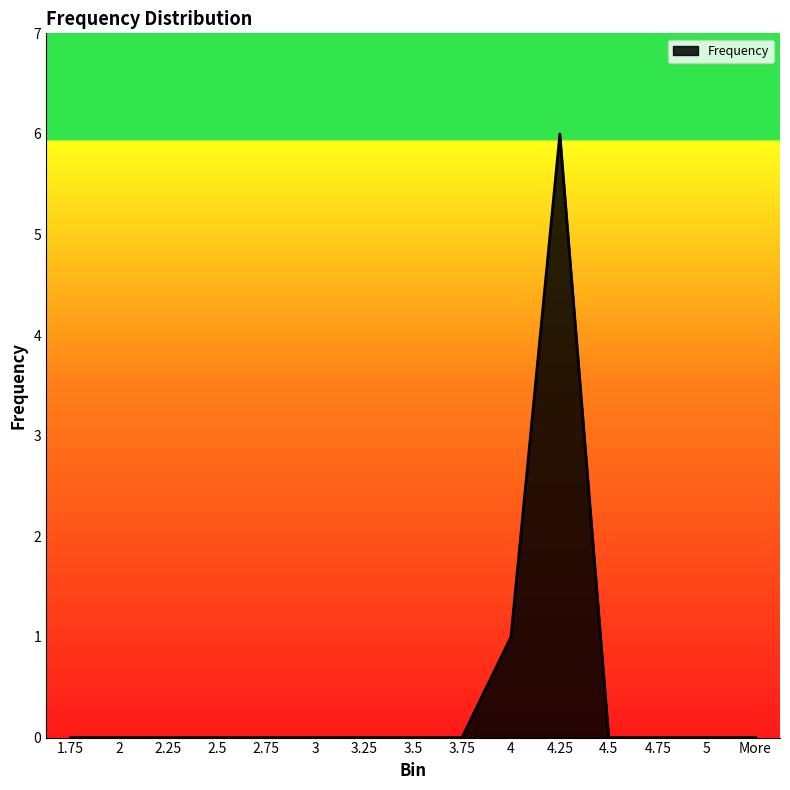

How many lines are shown in the chart?

1